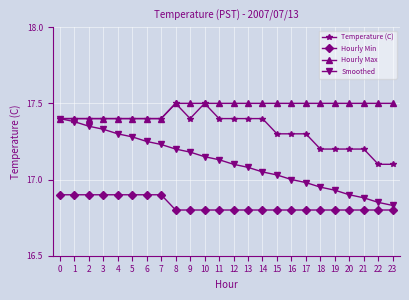

True or false: Hourly Min and Temperature (C) cross at least once.

False